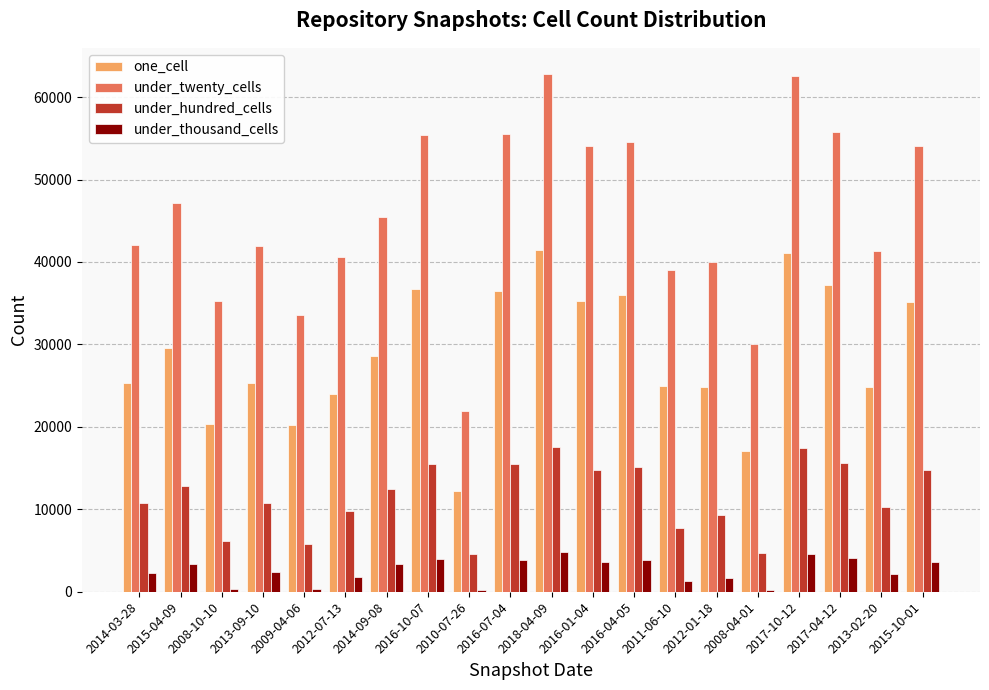

Is the value of under_hundred_cells at 2013-02-20 greater than the value of under_twenty_cells at 2009-04-06?

No